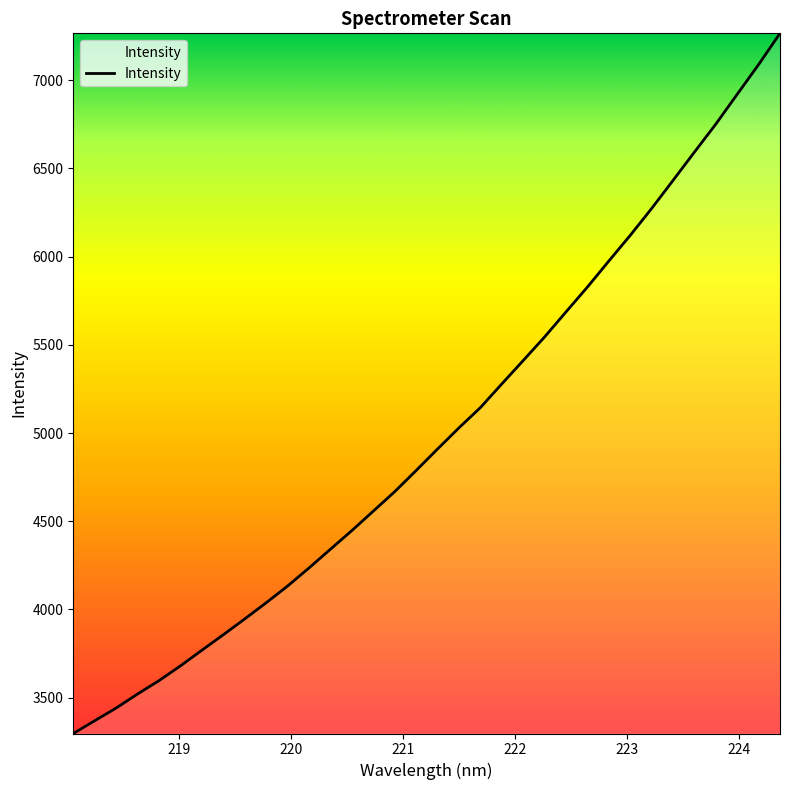

Is this an area chart (filled region under the line)?

No